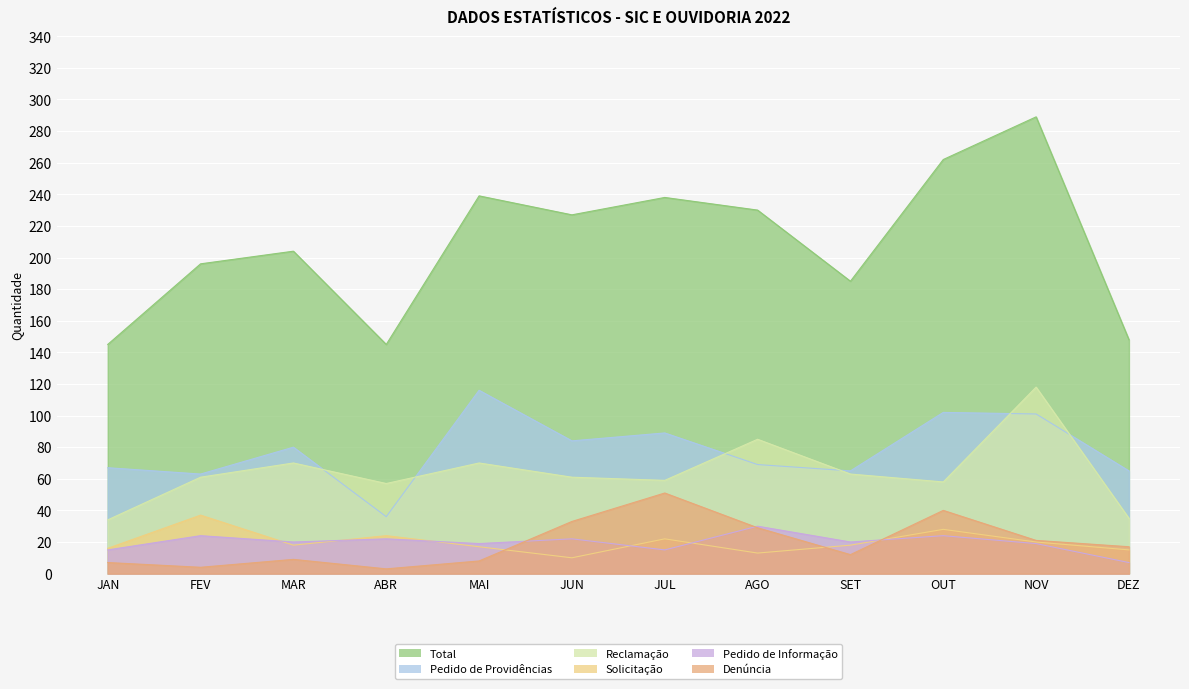

What is the spread (max minus min) of values at NOV?

270